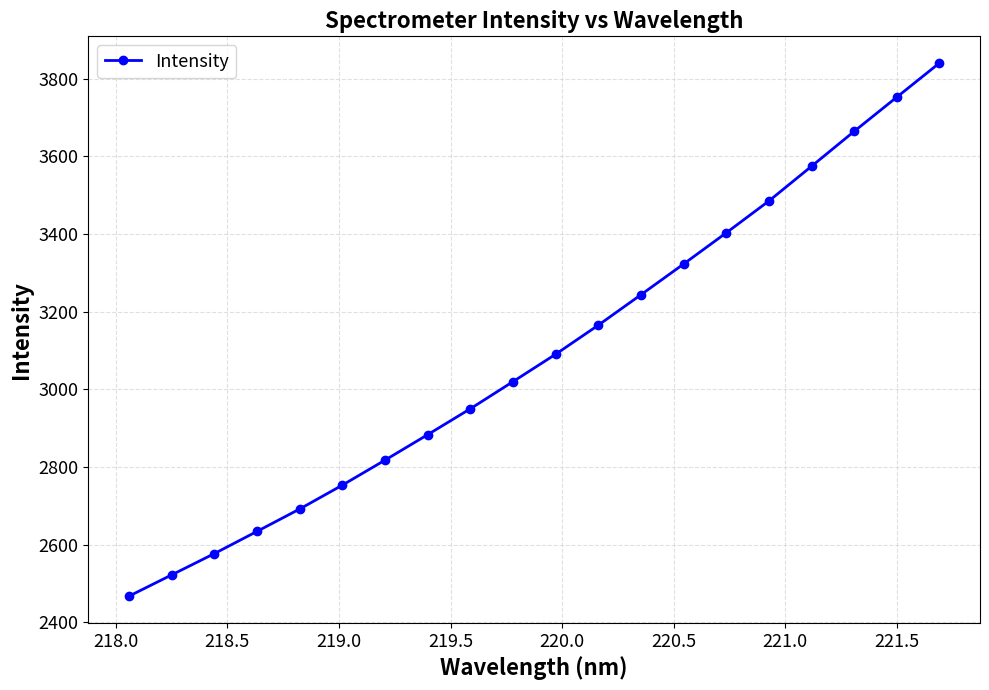

What is the minimum value shown in the chart?

2467.0